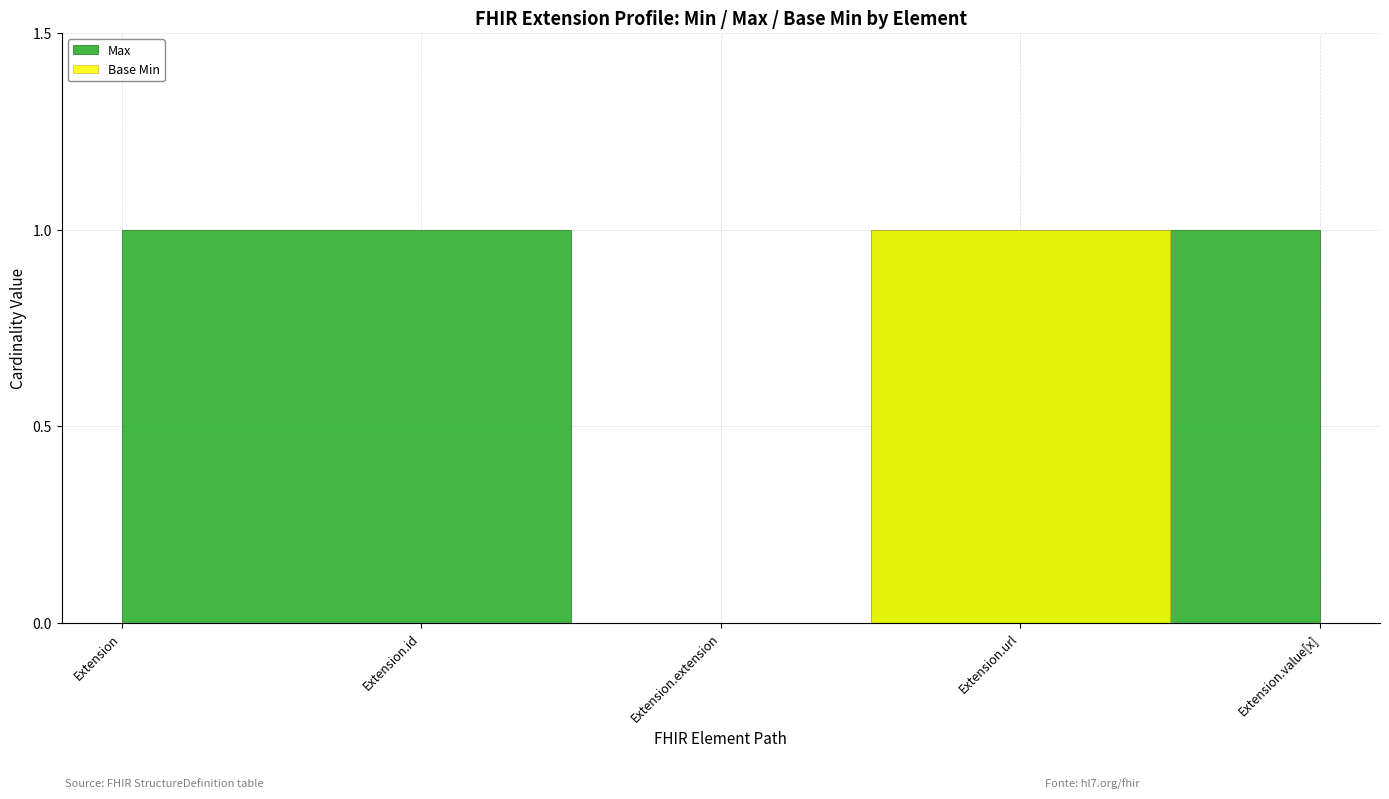

True or false: Base Min and Max cross at least once.

False